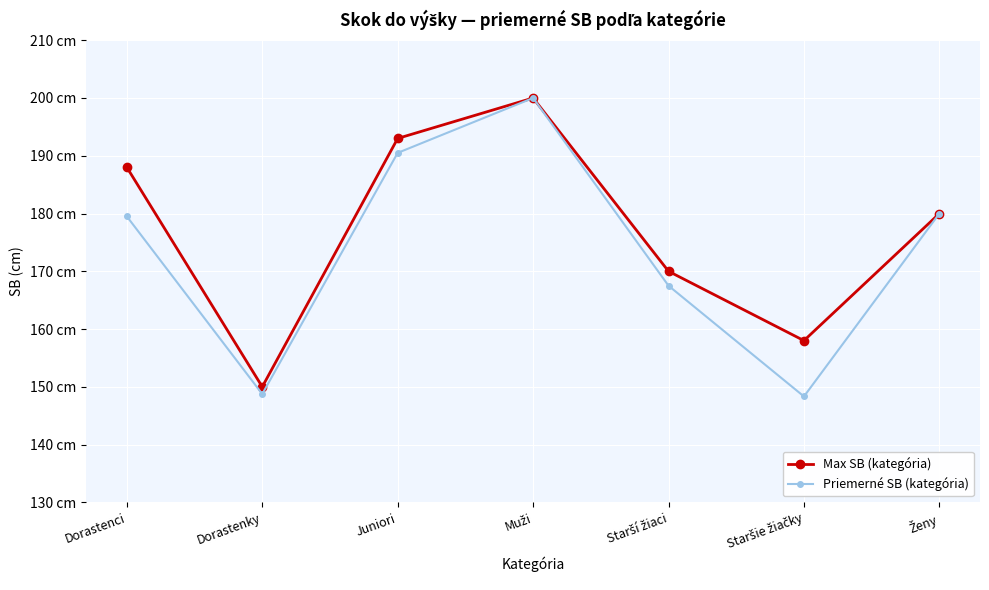

What is the spread (max minus min) of values at Starší žiaci?

2.5